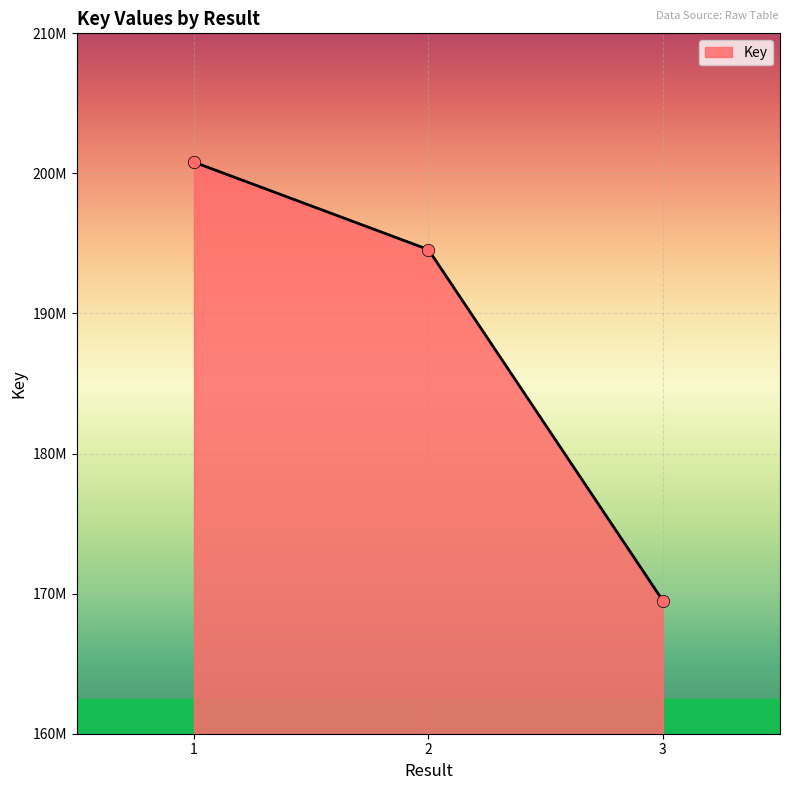

Between 2 and 3, which is larger?

2